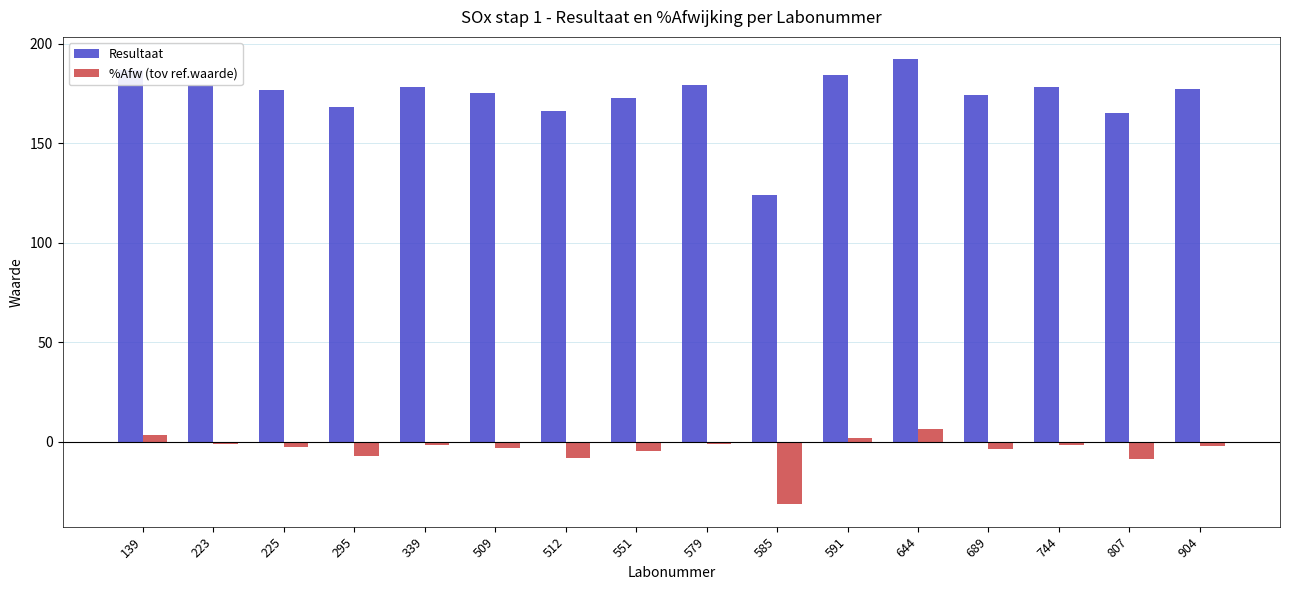

What are all the series names shown in the legend?

Resultaat, %Afw (tov ref.waarde)